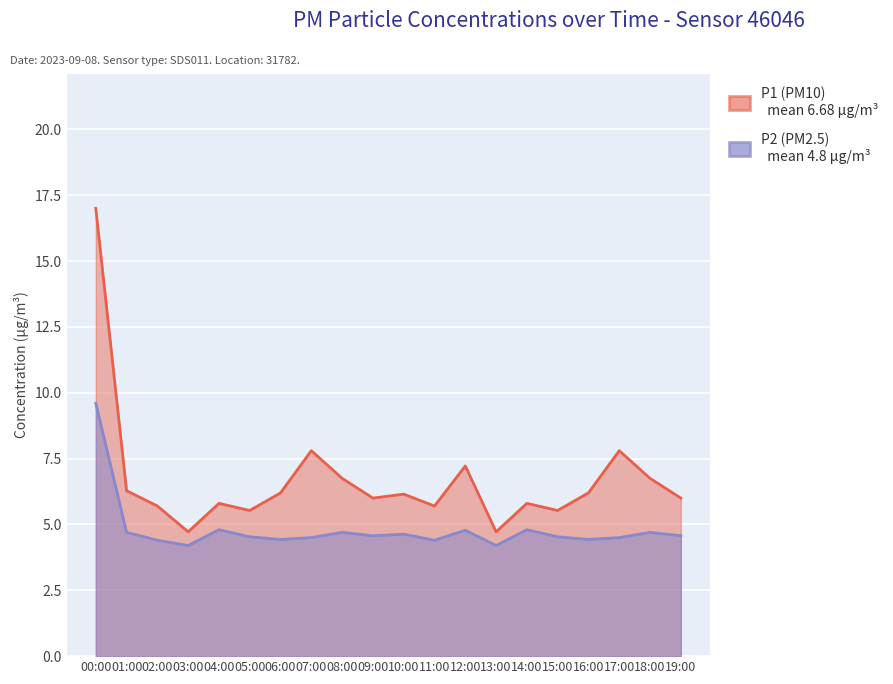

In P1, how many points are higher than both neighbors (excluding endpoints)?

6